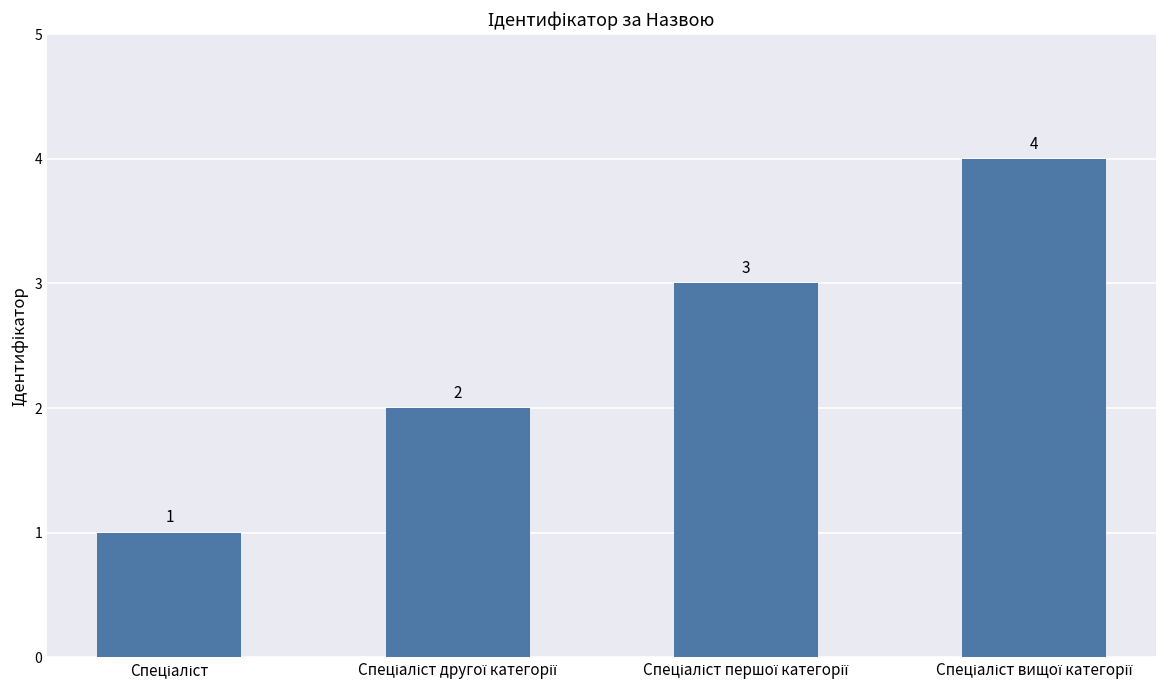

What is the value of the 1st bar from the left?

1